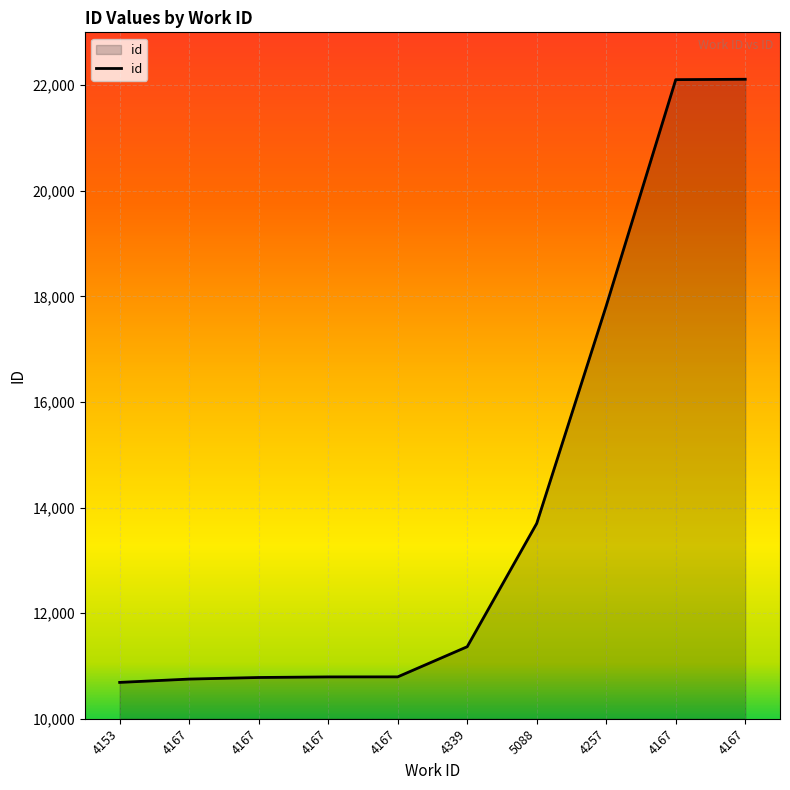

Rank the categories by value from highest to lowest.

4167, 4167, 4257, 5088, 4339, 4167, 4167, 4167, 4167, 4153